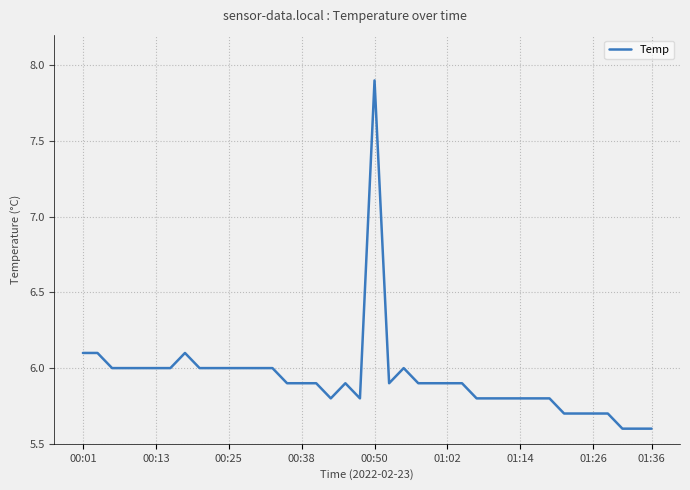

What is the difference between the maximum and minimum values?

2.3